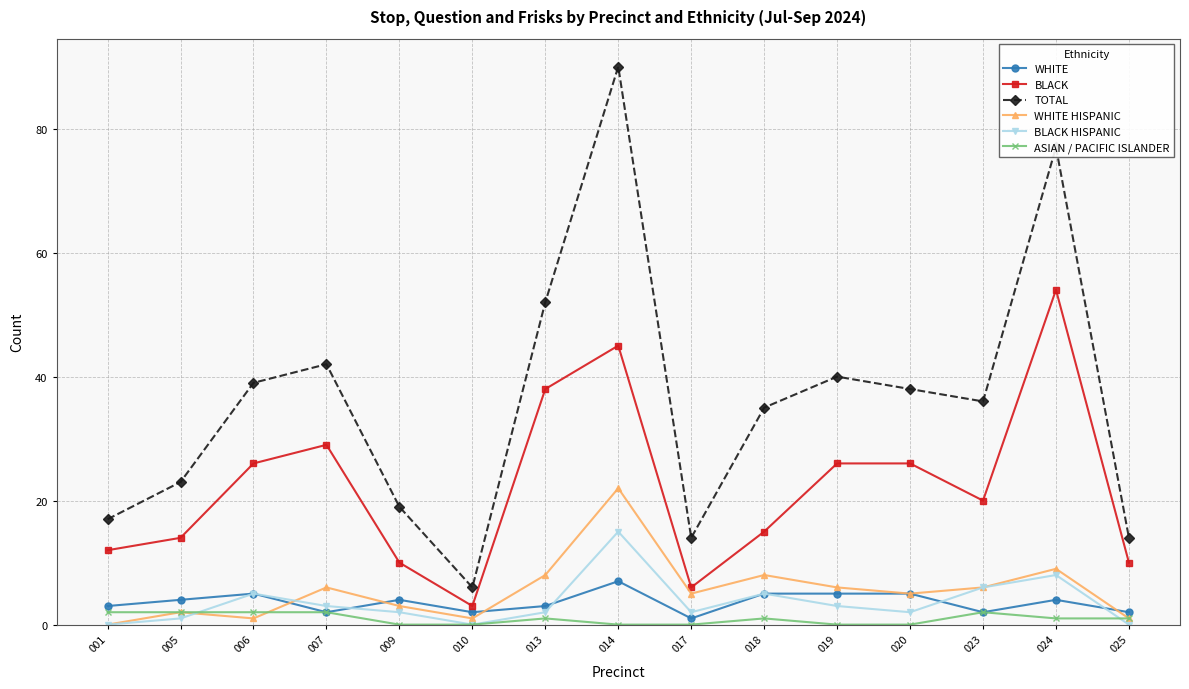

What is the difference between the ASIAN / PACIFIC ISLANDER values at 013 and 017?

1